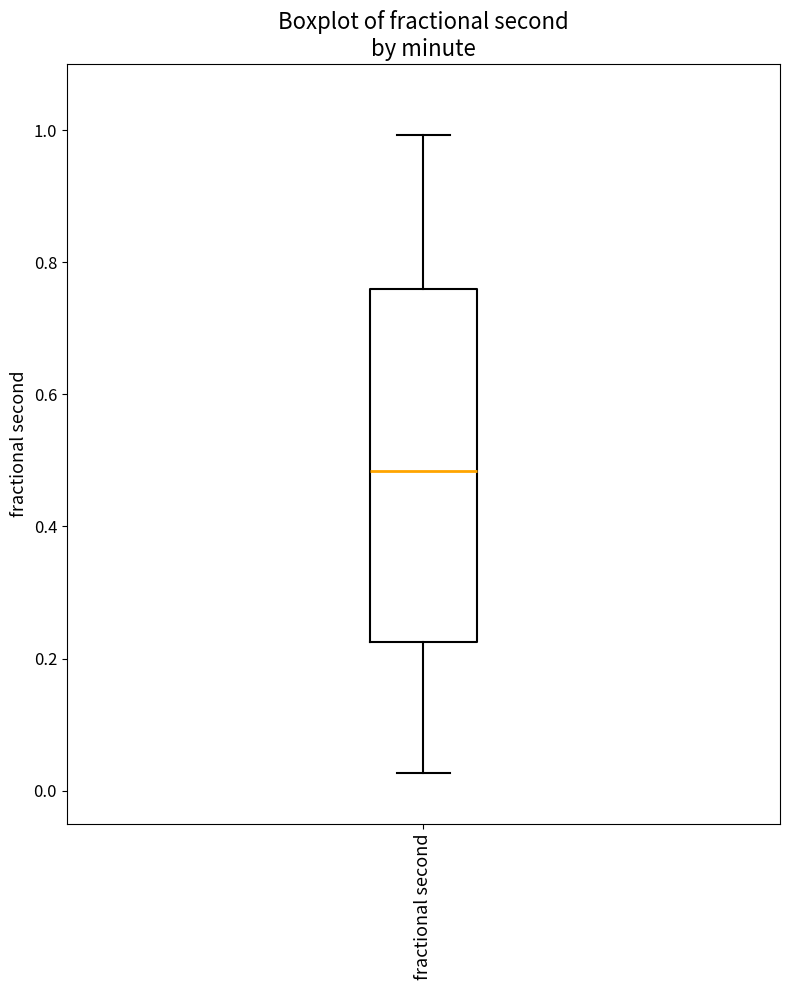

Where is the lower edge of the box for fractional second on the y-axis? The values are not printed on the chart, so give them approximately, as read against the axis.

0.22